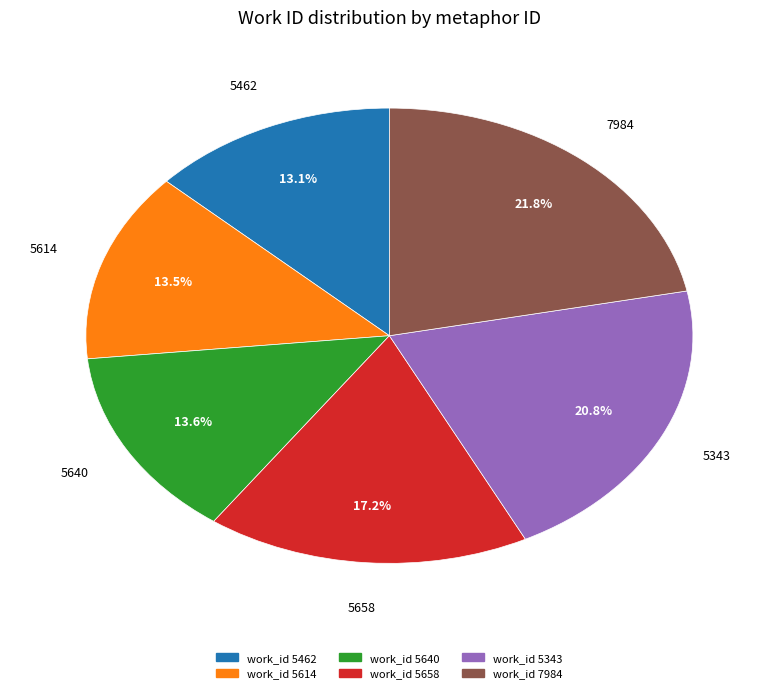

Does any single category account for the majority?

No